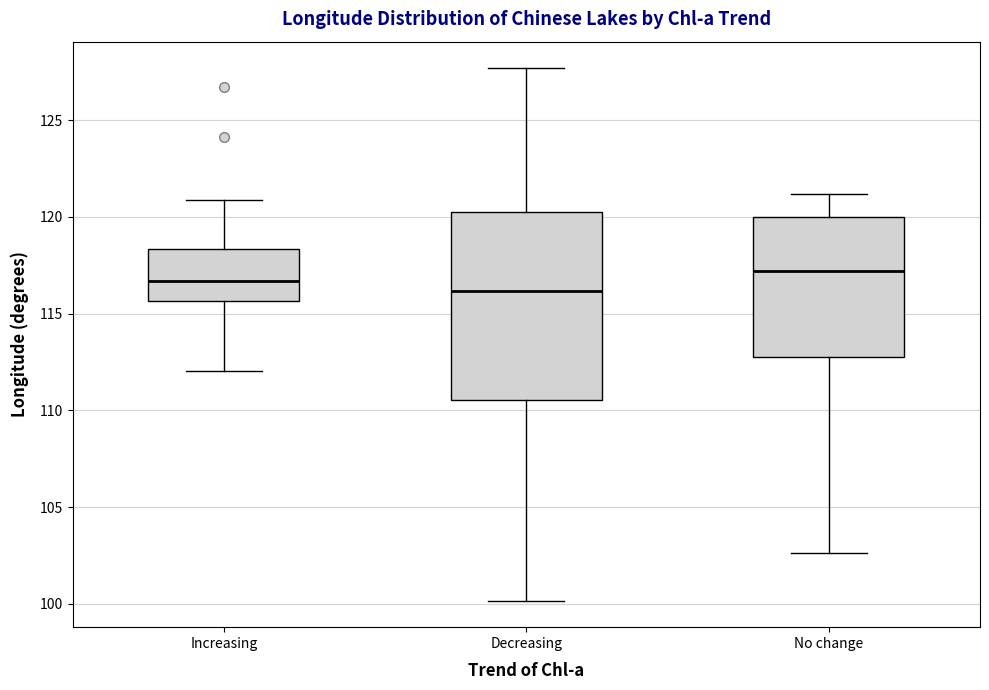

Reading left to right, read every box against the y-axis: the position of its median line, the range the box covers, and the ends of its whiskers. The values are not printed on the chart, so give them approximately, as read against the axis.

Increasing: median 116.5, box 115.5 to 118.5, whiskers 112.0 to 121.0
Decreasing: median 116.0, box 110.5 to 120.0, whiskers 100.0 to 127.5
No change: median 117.0, box 113.0 to 120.0, whiskers 102.5 to 121.0